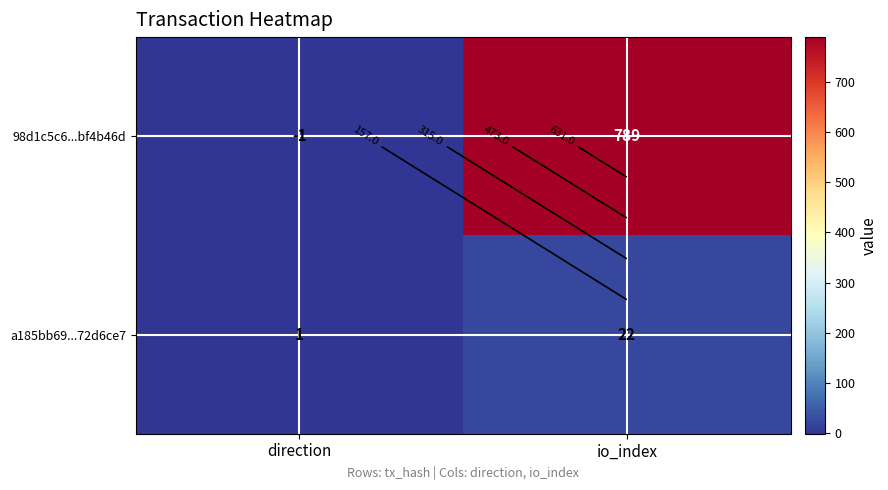

How many data points in 98d1c5c6...bf4b46d are less than 789?

1